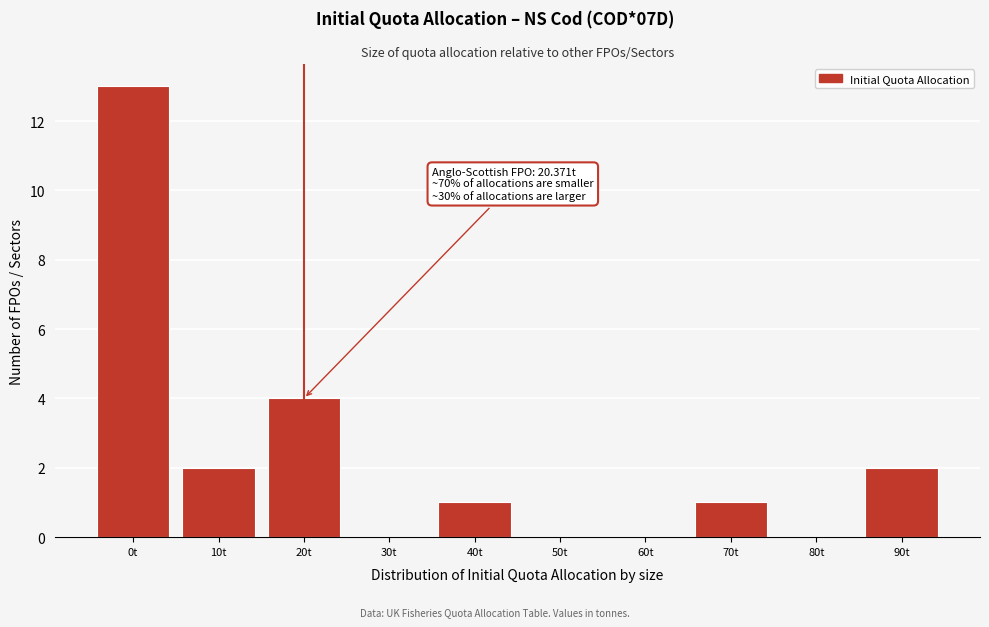

Reading left to right, what are all the values shown in this chart?

0t=13	10t=2	20t=4	30t=0	40t=1	50t=0	60t=0	70t=1	80t=0	90t=2